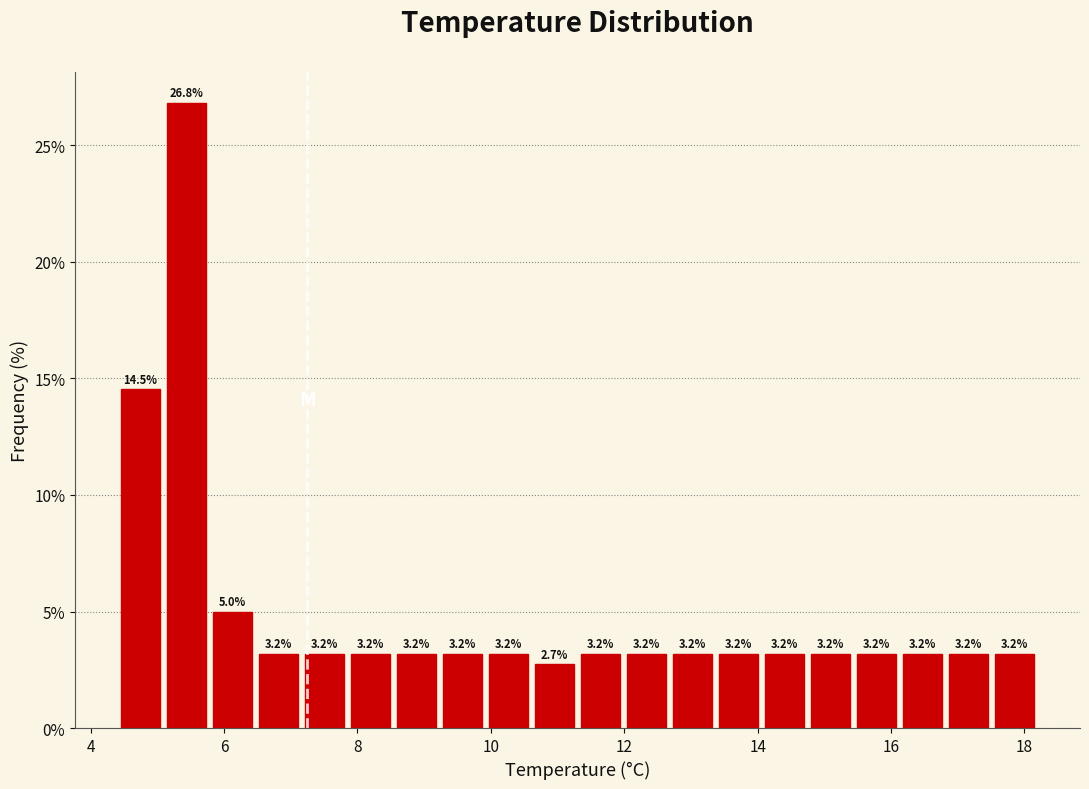

Read against the x-axis, roughly where is the centre of the tallest bar?

5.4